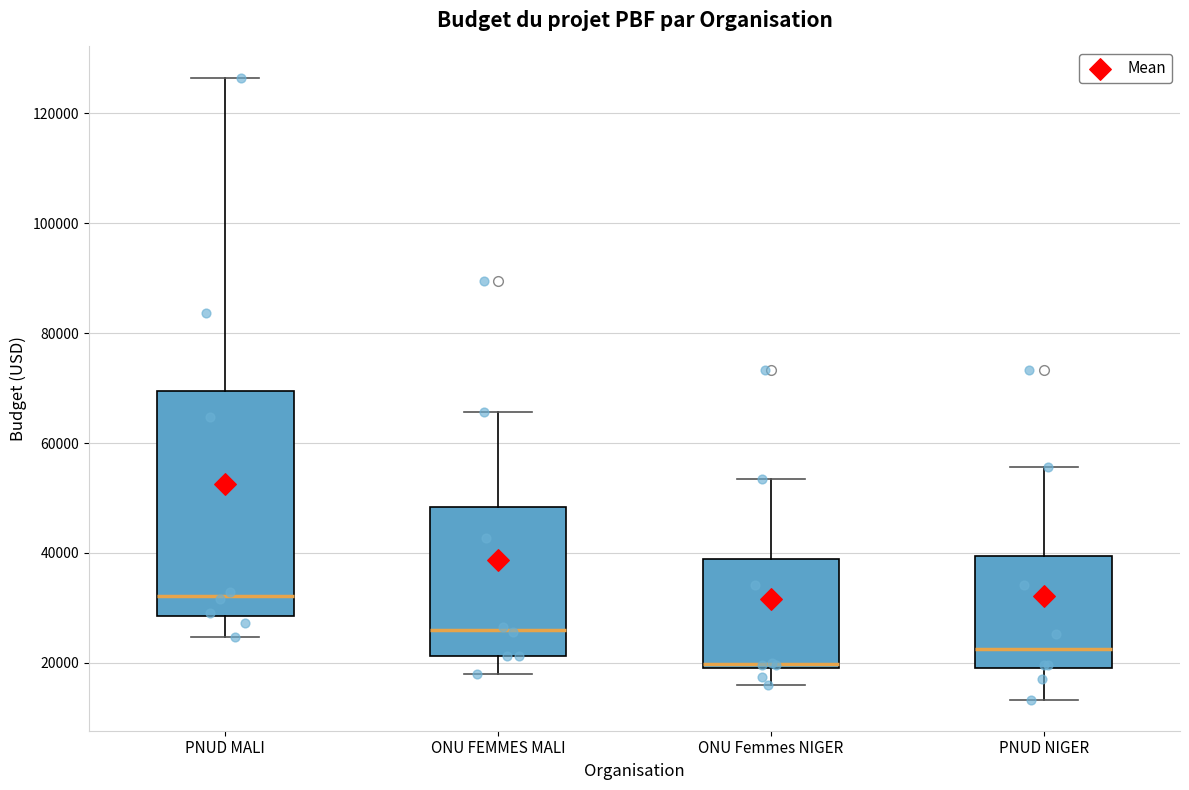

Reading left to right, transcribe this box plot: for each box, give where its median line is, the range the box spans, and where its two whiskers end, as read against the y-axis. The values are not printed on the chart, so give them approximately, as read against the axis.

PNUD MALI: median 32000, box 28000 to 70000, whiskers 24000 to 126000
ONU FEMMES MALI: median 26000, box 22000 to 48000, whiskers 18000 to 66000
ONU Femmes NIGER: median 20000 (just above the box's lower edge), box 20000 to 38000, whiskers 16000 to 54000
PNUD NIGER: median 22000, box 18000 to 40000, whiskers 14000 to 56000